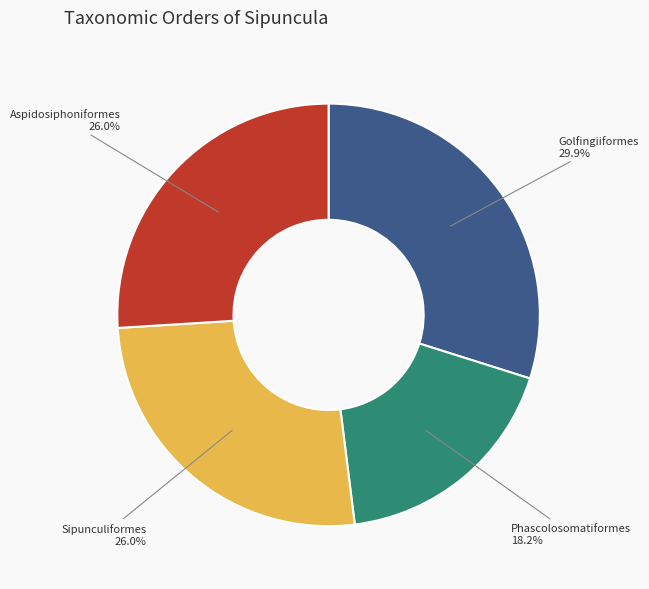

To the nearest percent, what percentage of the pie is Aspidosiphoniformes?

26%